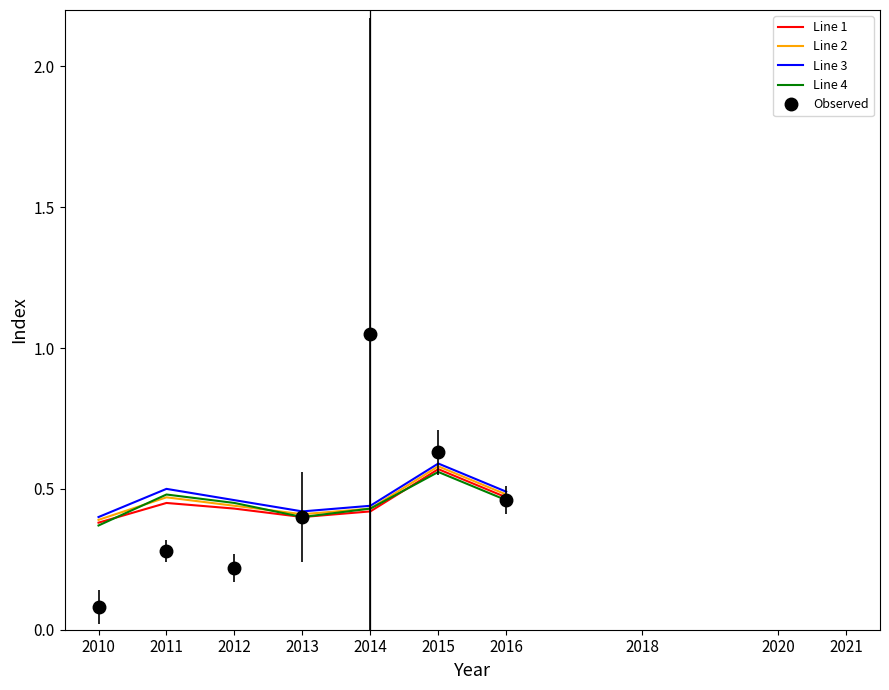

The Observed series shows 0.1 at 2012. True or false?

False